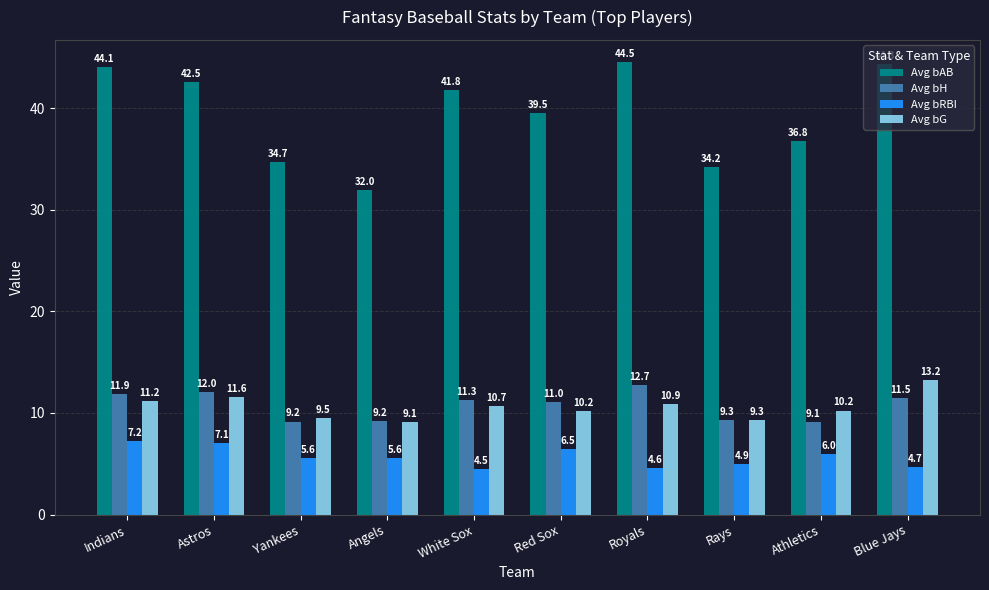

Reading left to right, list all the values displayed in this chart.

Avg bAB: Indians=44.1	Astros=42.5	Yankees=34.7	Angels=32.0	White Sox=41.8	Red Sox=39.5	Royals=44.5	Rays=34.2	Athletics=36.8	Blue Jays=44.3
Avg bH: Indians=11.9	Astros=12.0	Yankees=9.2	Angels=9.2	White Sox=11.3	Red Sox=11.0	Royals=12.7	Rays=9.3	Athletics=9.1	Blue Jays=11.5
Avg bRBI: Indians=7.2	Astros=7.1	Yankees=5.6	Angels=5.6	White Sox=4.5	Red Sox=6.5	Royals=4.6	Rays=4.9	Athletics=6.0	Blue Jays=4.7
Avg bG: Indians=11.2	Astros=11.6	Yankees=9.5	Angels=9.1	White Sox=10.7	Red Sox=10.2	Royals=10.9	Rays=9.3	Athletics=10.2	Blue Jays=13.2